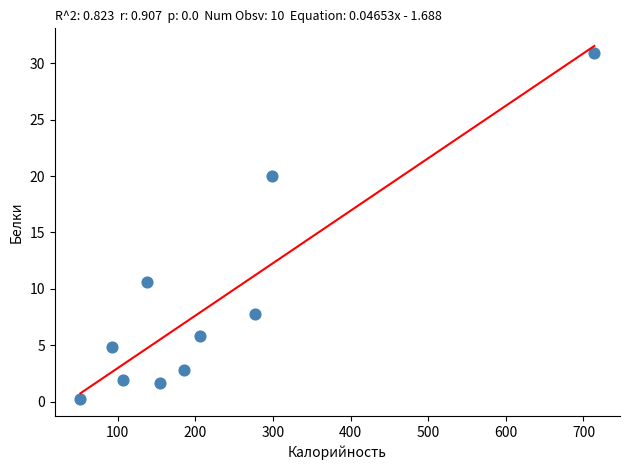

What Y value in the scatter plot is closest to 15?

10.6